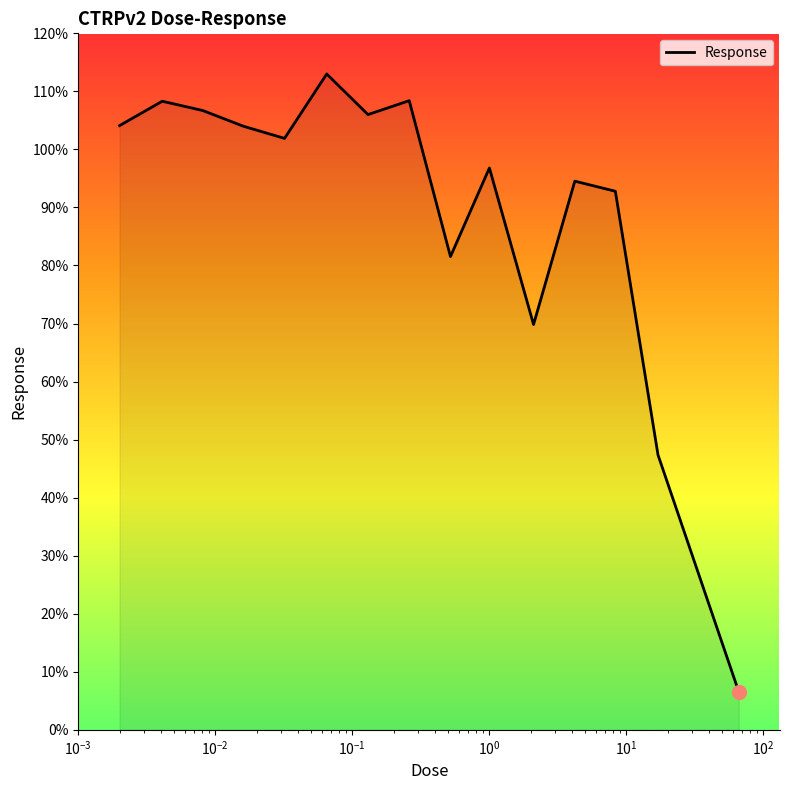

What is the smallest value displayed?

6.6